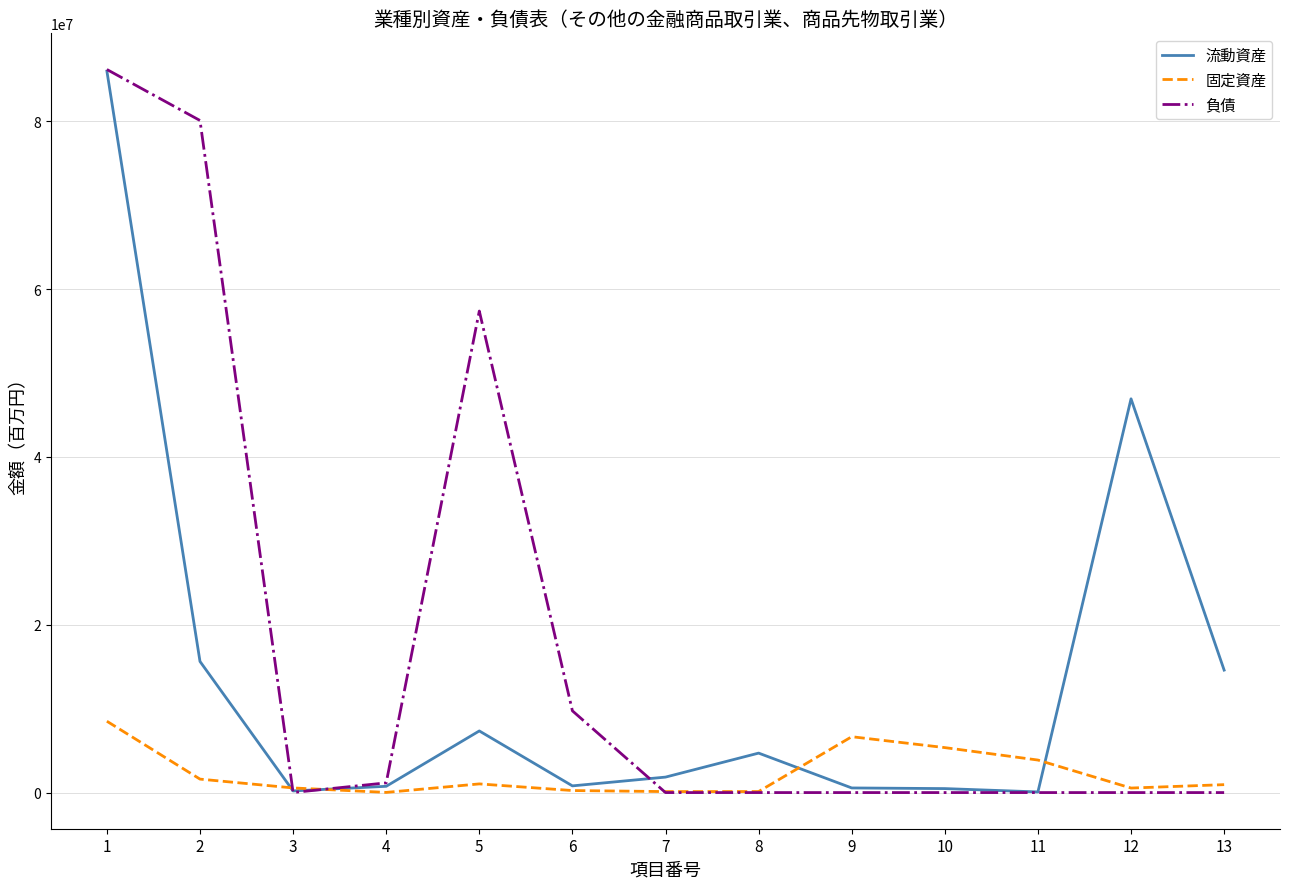

Rank the series by their average value, from highest to lowest.

負債, 流動資産, 固定資産